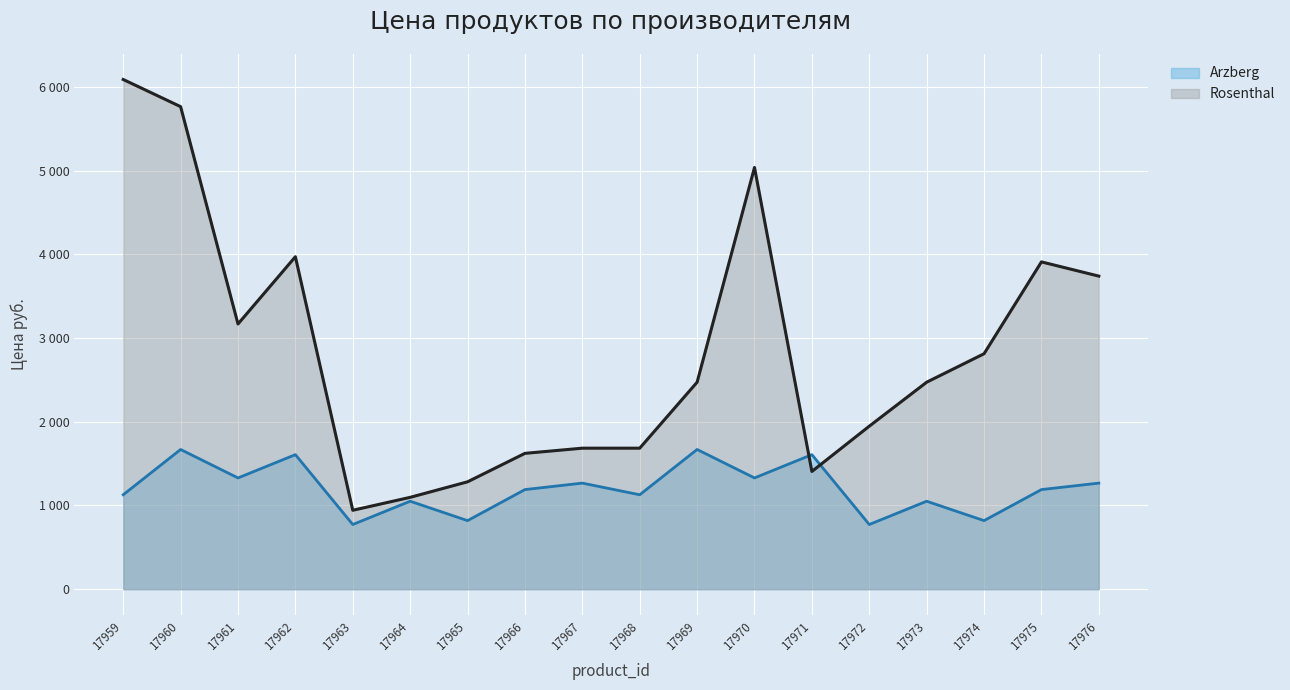

Is it true that Rosenthal equals 9581.2 at 17960?

False